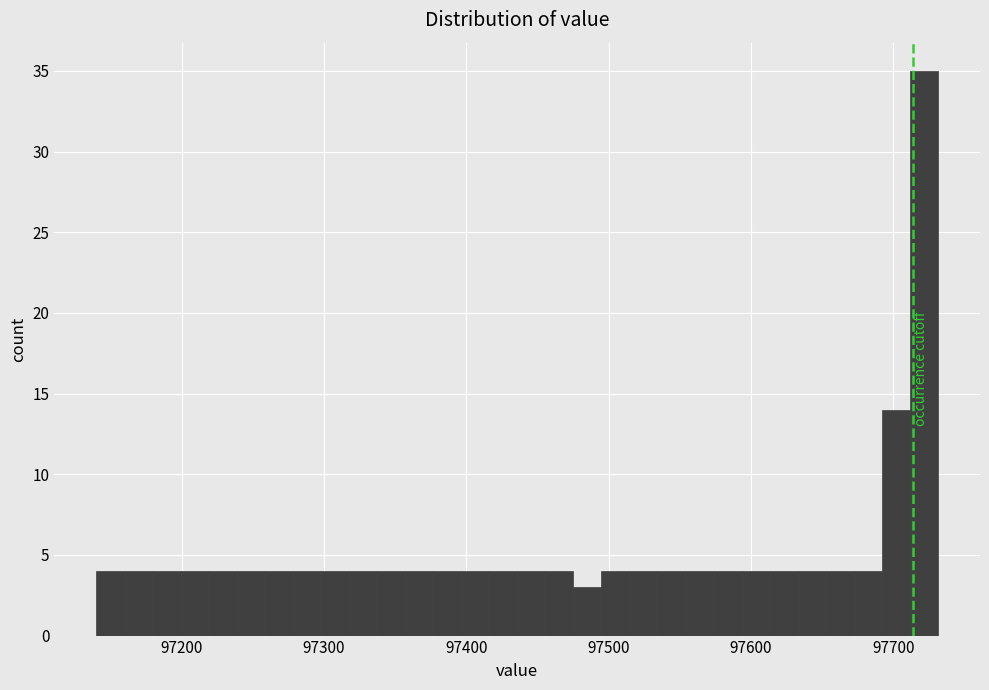

Around what value on the x-axis is the tallest bar? Give the approximate position of its centre, as read against the axis.

97720